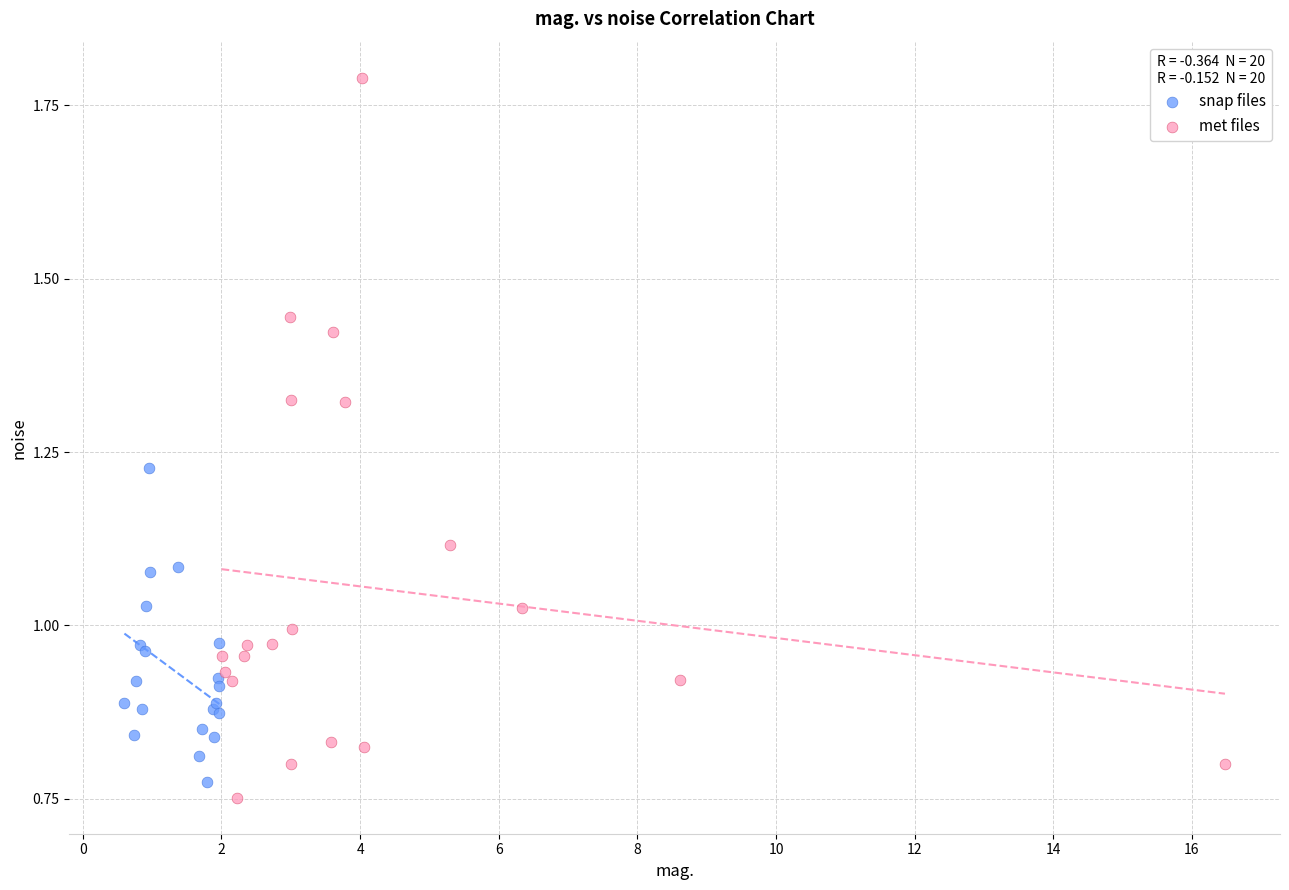

Which series reaches the maximum Y coordinate?

met files